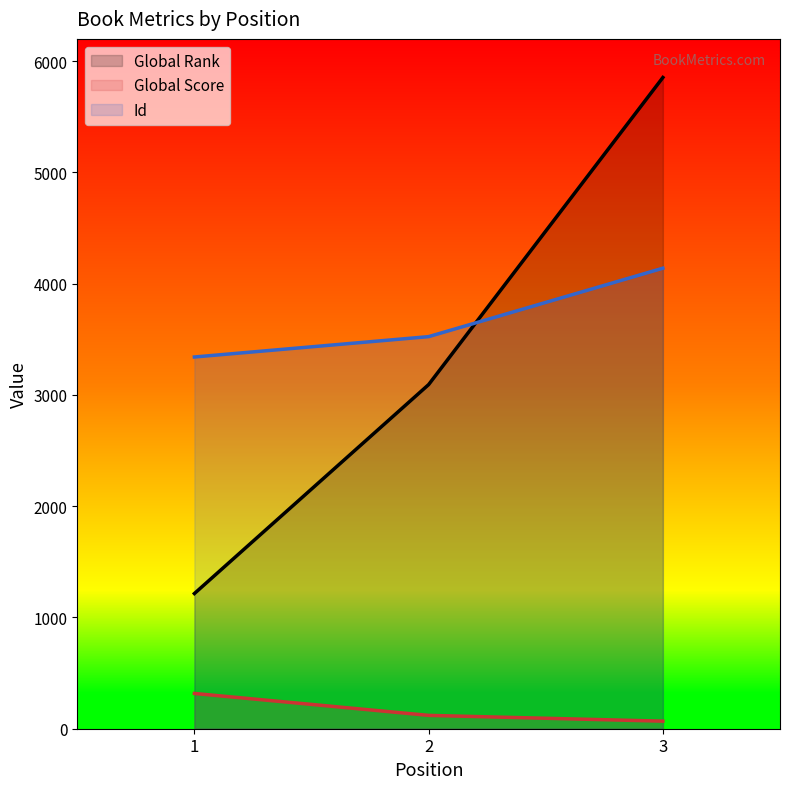

What is the sum of all Global Rank values?

10161